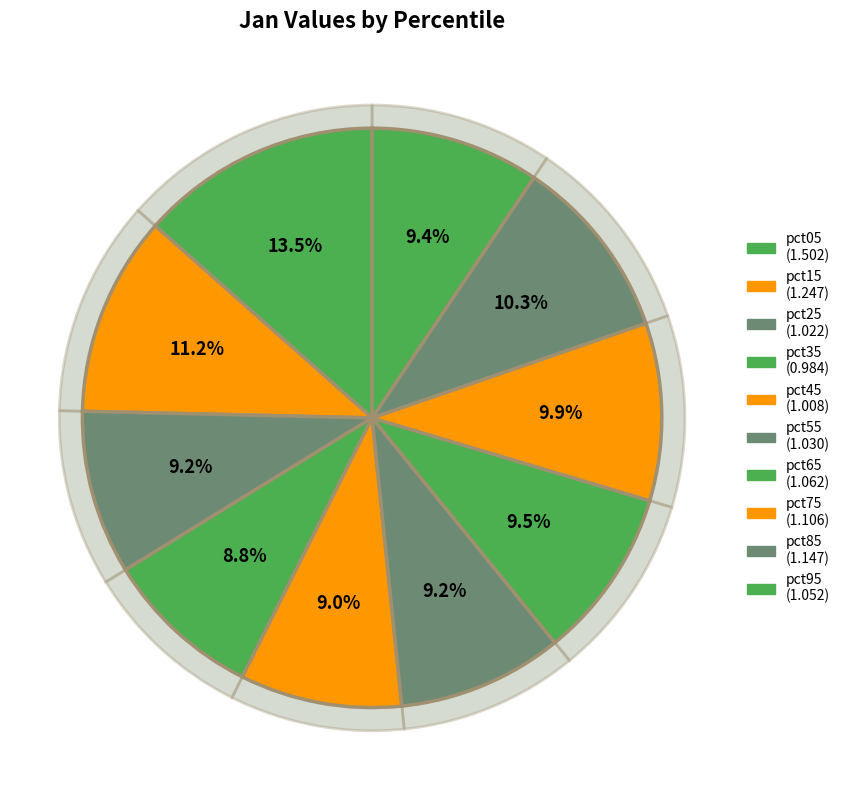

To the nearest percent, what percentage of the pie is pct25?

9%